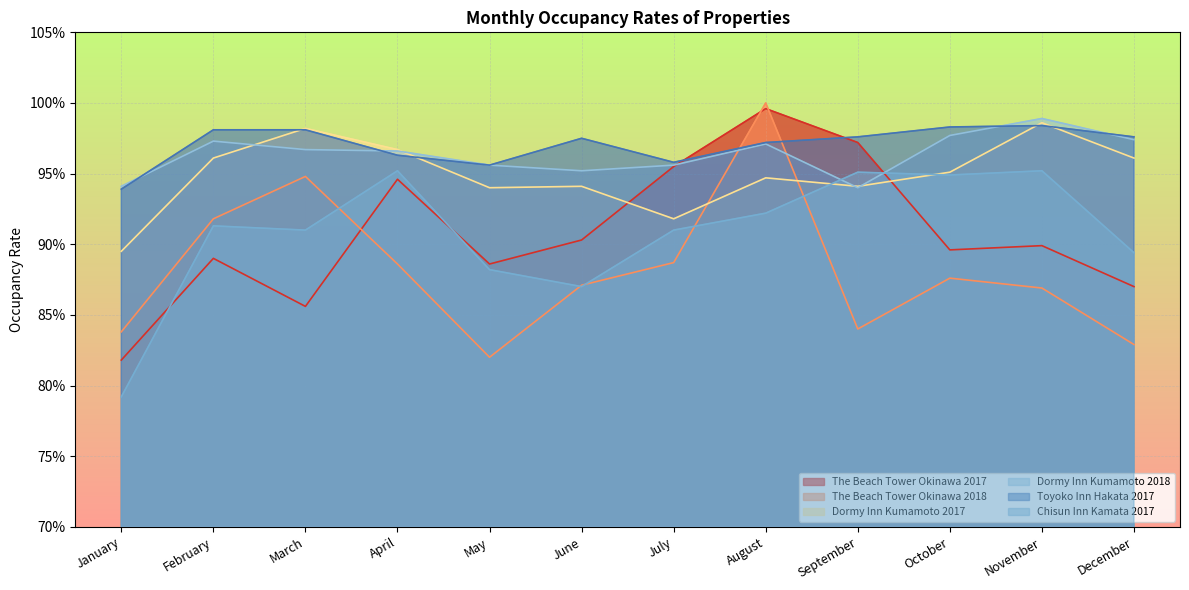

Which series has the largest total across all categories?

Toyoko Inn Hakata 2017